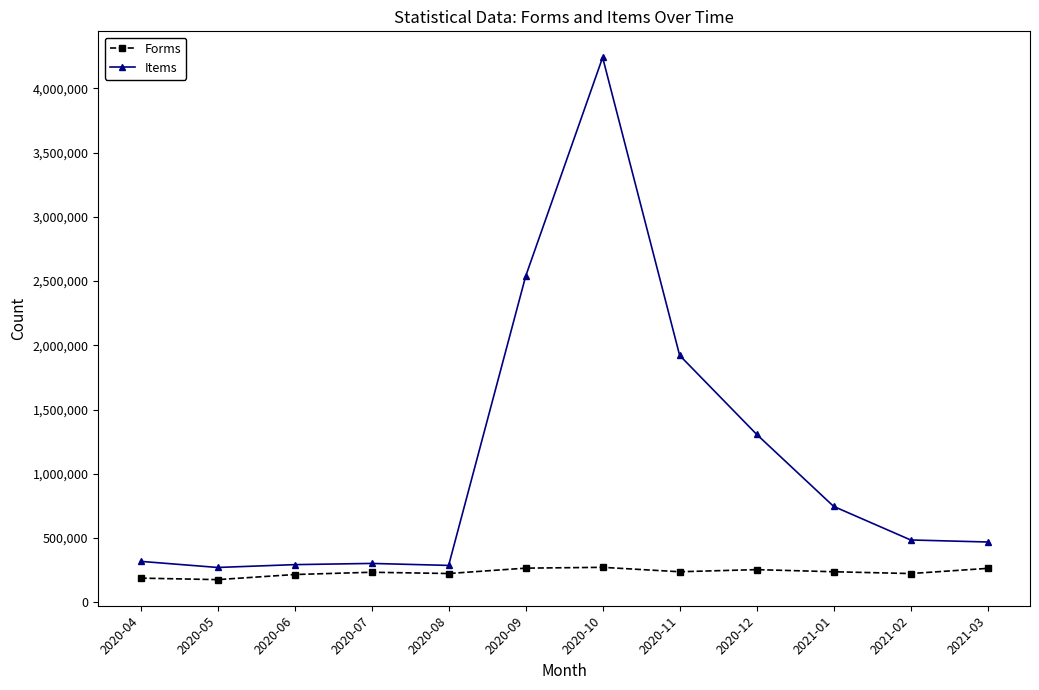

What is the label of the 8th point from the right?

2020-08